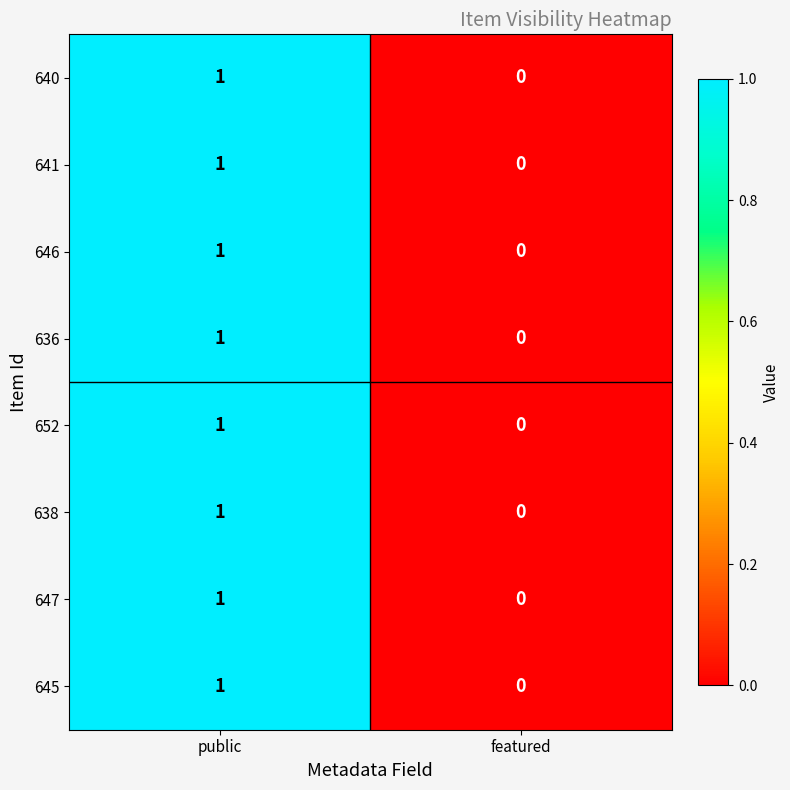

What is the total value across all series at public?

8